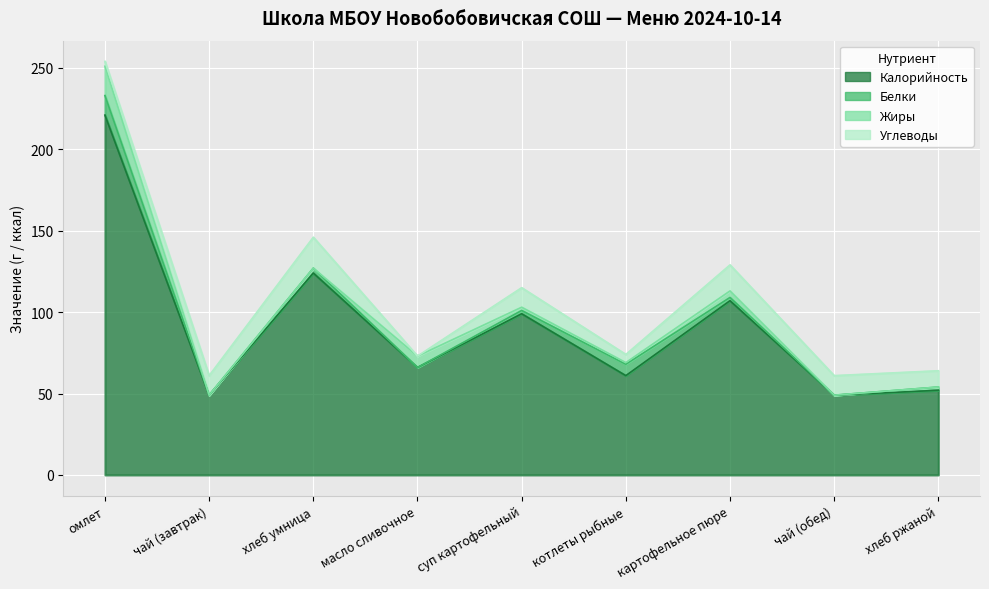

Which label corresponds to the largest value in the chart?

омлет